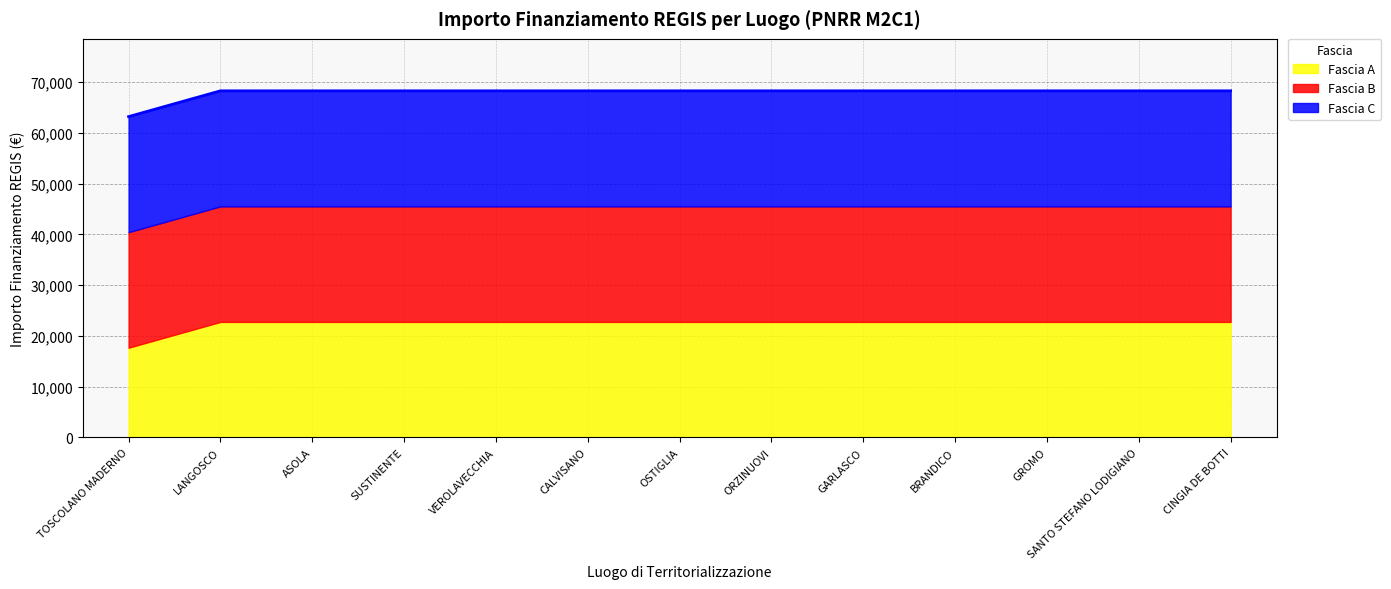

Reading left to right, extract all data points from this chart.

Fascia A: TOSCOLANO MADERNO=17674.8	LANGOSCO=22750.0	ASOLA=22750.0	SUSTINENTE=22750.0	VEROLAVECCHIA=22750.0	CALVISANO=22750.0	OSTIGLIA=22750.0	ORZINUOVI=22750.0	GARLASCO=22750.0	BRANDICO=22750.0	GROMO=22750.0	SANTO STEFANO LODIGIANO=22750.0	CINGIA DE BOTTI=22750.0
Fascia B: TOSCOLANO MADERNO=22750.0	LANGOSCO=22750.0	ASOLA=22750.0	SUSTINENTE=22750.0	VEROLAVECCHIA=22750.0	CALVISANO=22750.0	OSTIGLIA=22750.0	ORZINUOVI=22750.0	GARLASCO=22750.0	BRANDICO=22750.0	GROMO=22750.0	SANTO STEFANO LODIGIANO=22750.0	CINGIA DE BOTTI=22750.0
Fascia C: TOSCOLANO MADERNO=22750.0	LANGOSCO=22750.0	ASOLA=22750.0	SUSTINENTE=22750.0	VEROLAVECCHIA=22750.0	CALVISANO=22750.0	OSTIGLIA=22750.0	ORZINUOVI=22750.0	GARLASCO=22750.0	BRANDICO=22750.0	GROMO=22750.0	SANTO STEFANO LODIGIANO=22750.0	CINGIA DE BOTTI=22750.0